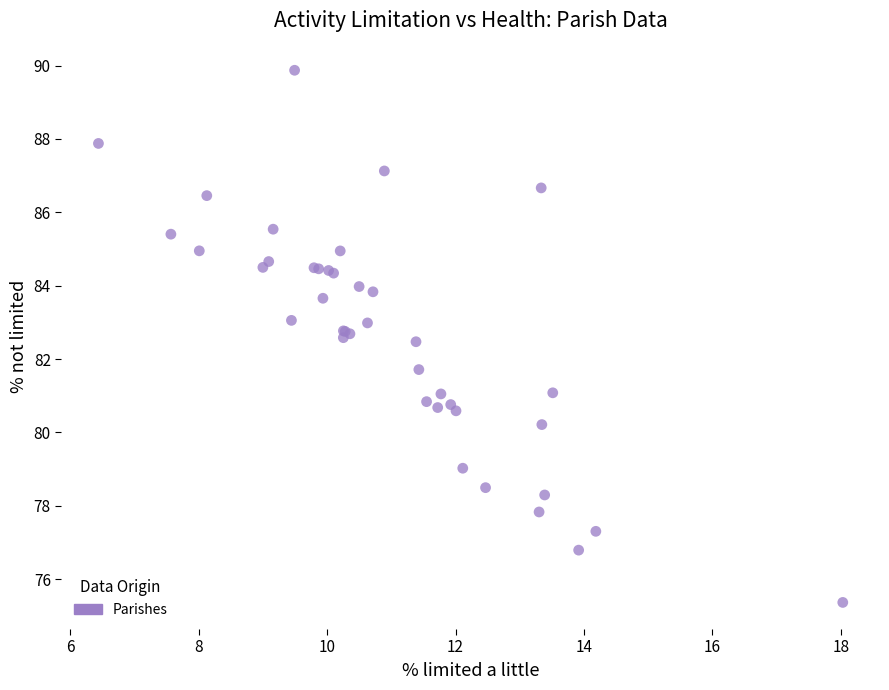

What Y value in the scatter plot is closest to 82?

81.7